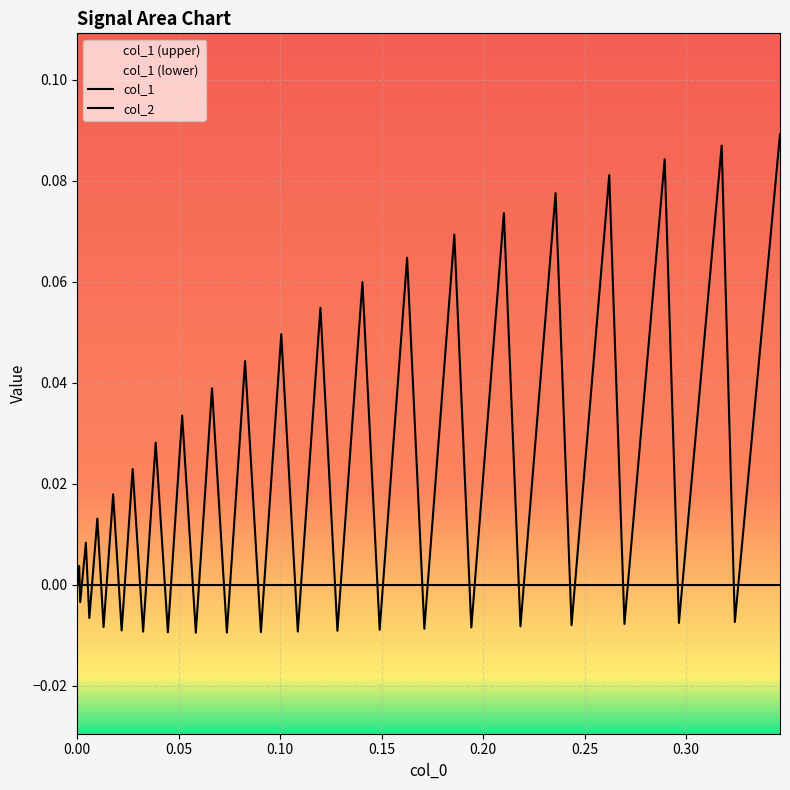

What position from the right is 0.15?

37